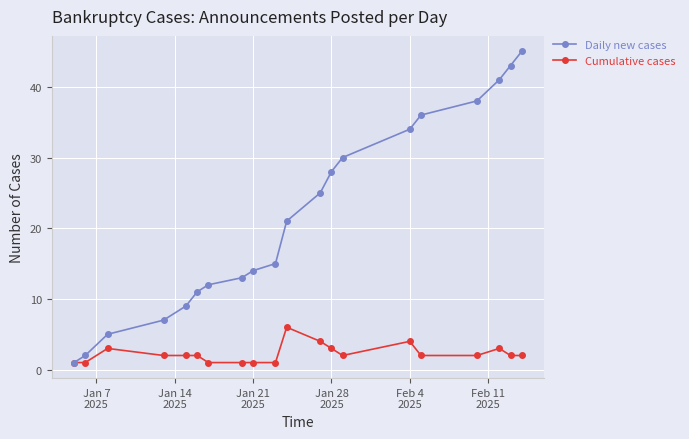

Does the chart have visible grid lines?

Yes